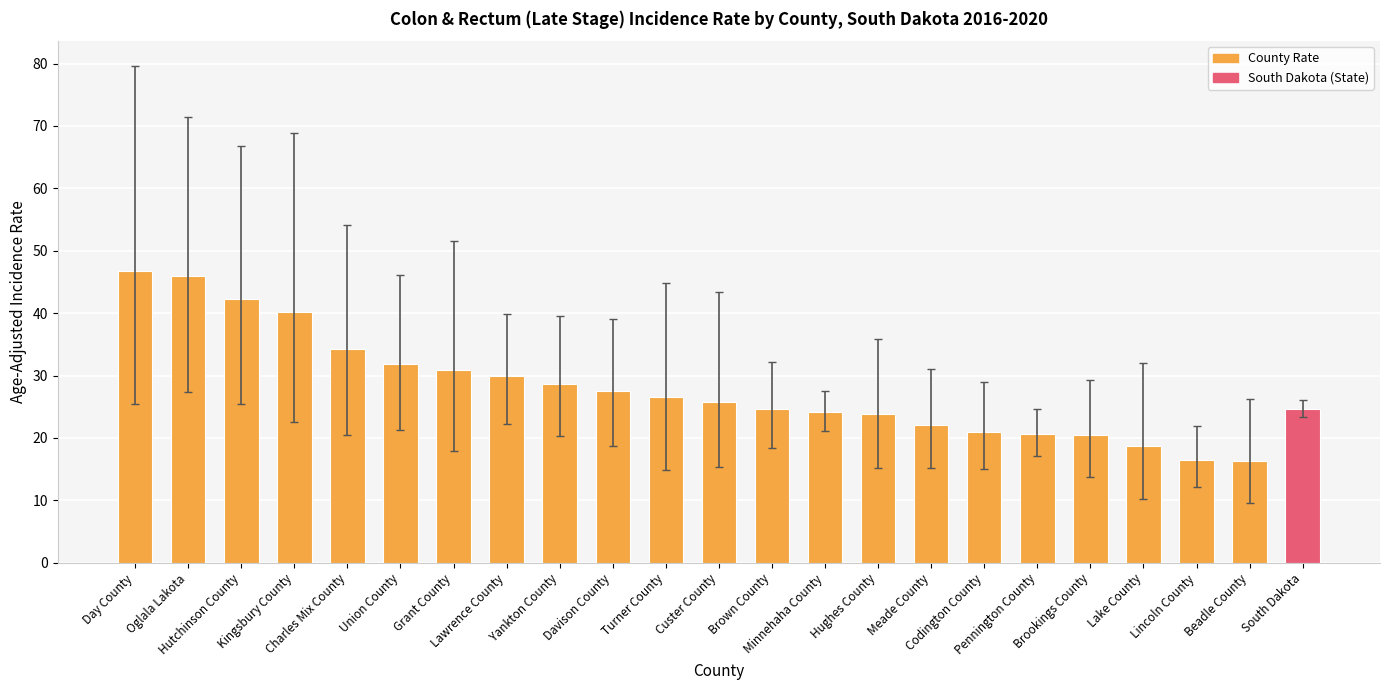

What is the greatest value displayed?

46.7